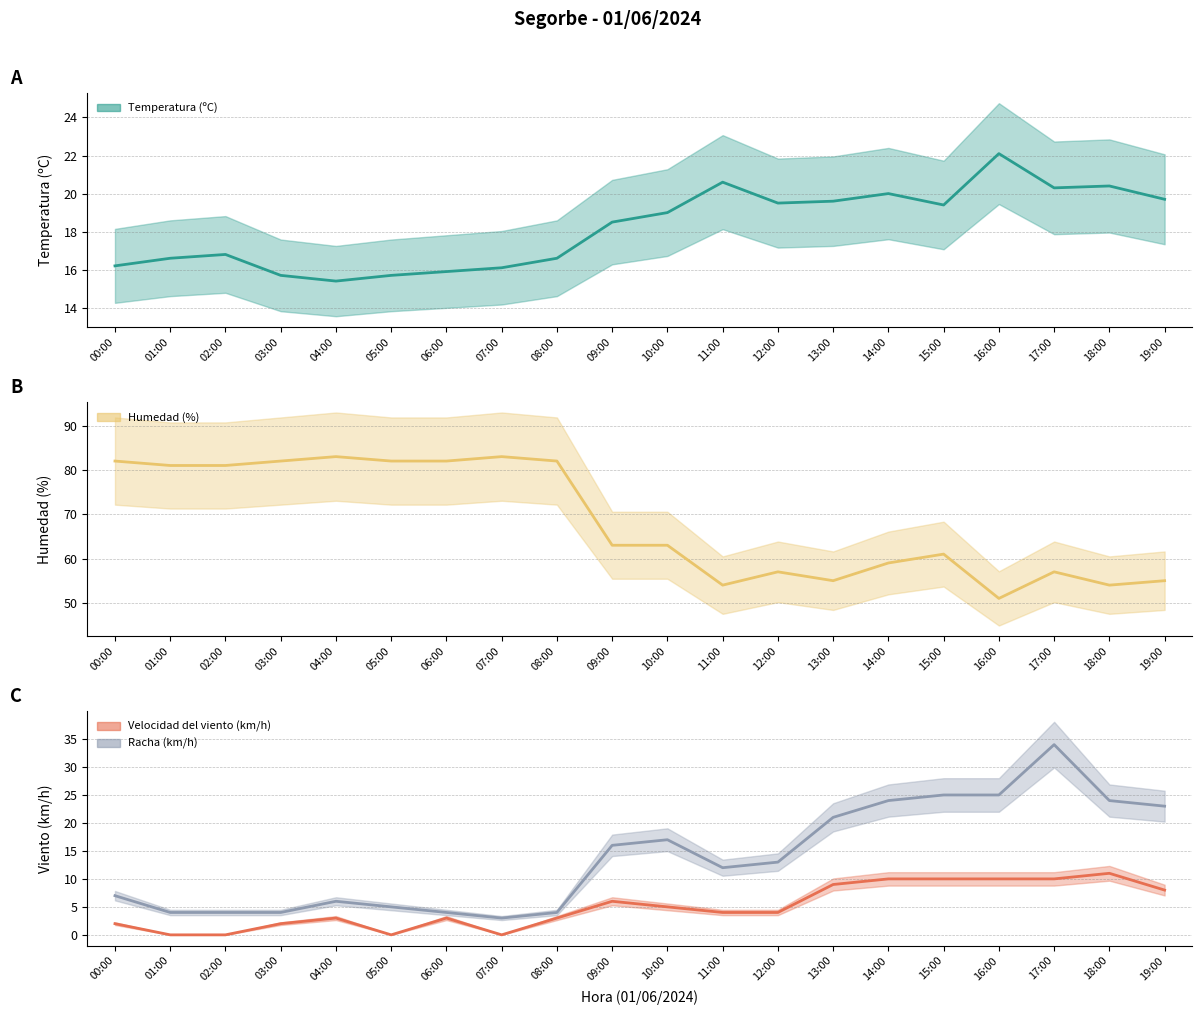

How many interior local peaks does the Humedad (%) series have?

5